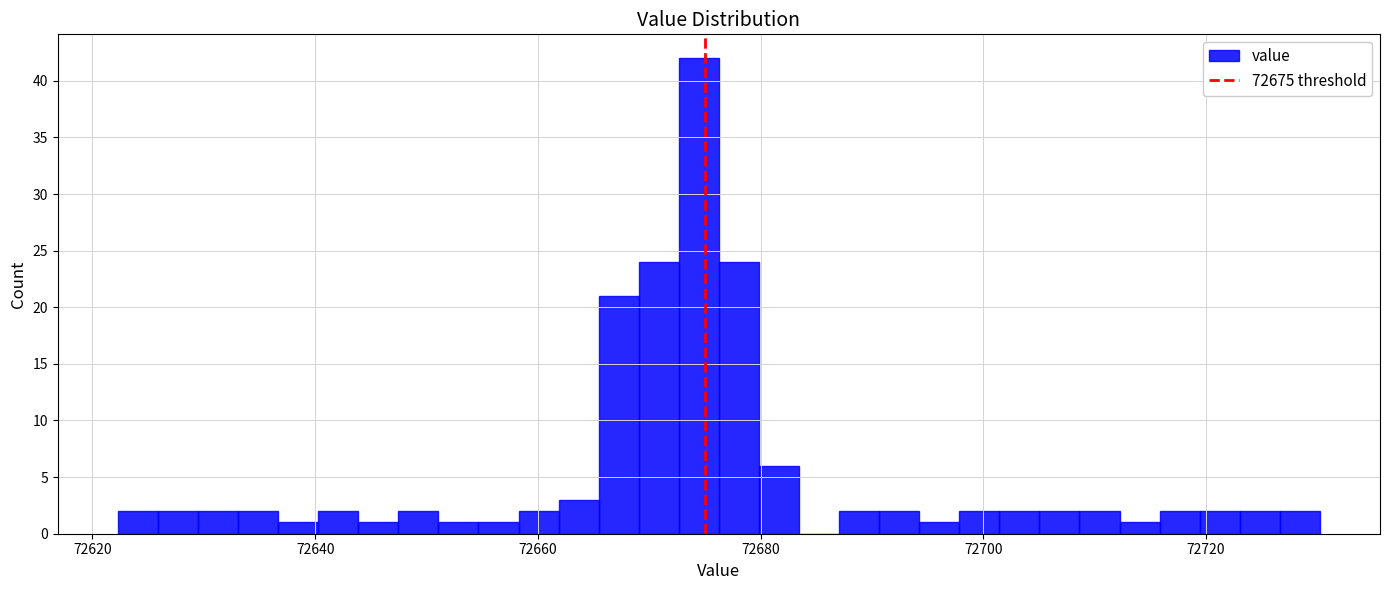

Read against the x-axis, roughly where is the centre of the tallest bar?

72674